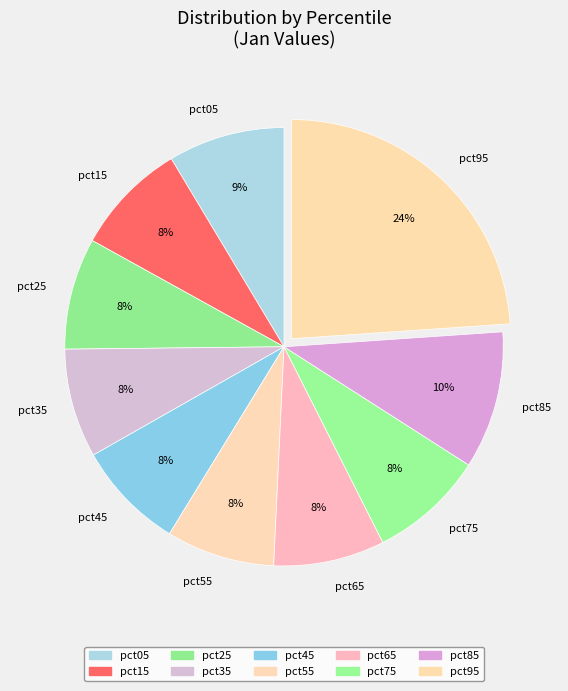

Between pct85 and pct25, which is larger?

pct85